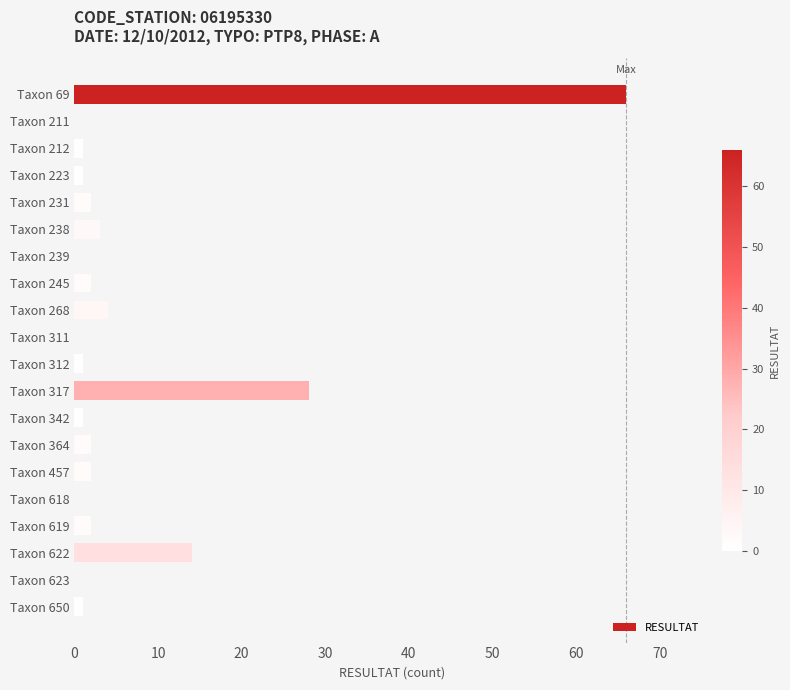

At which label is the value closest to 33?

Taxon 317